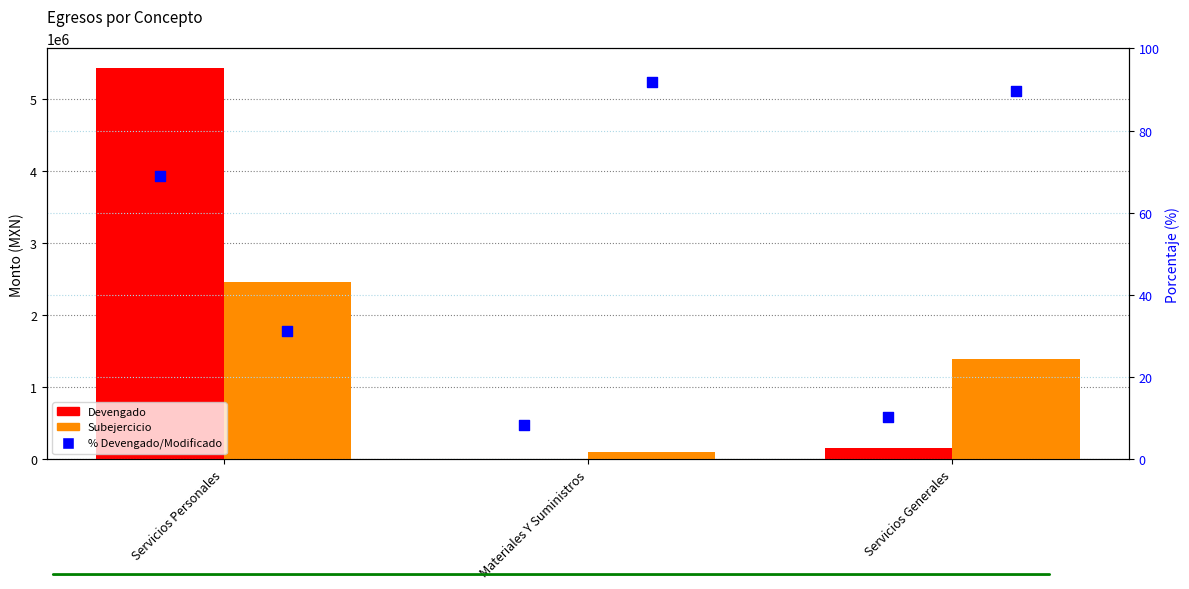

At which category is the sum across all series the highest?

Servicios Personales